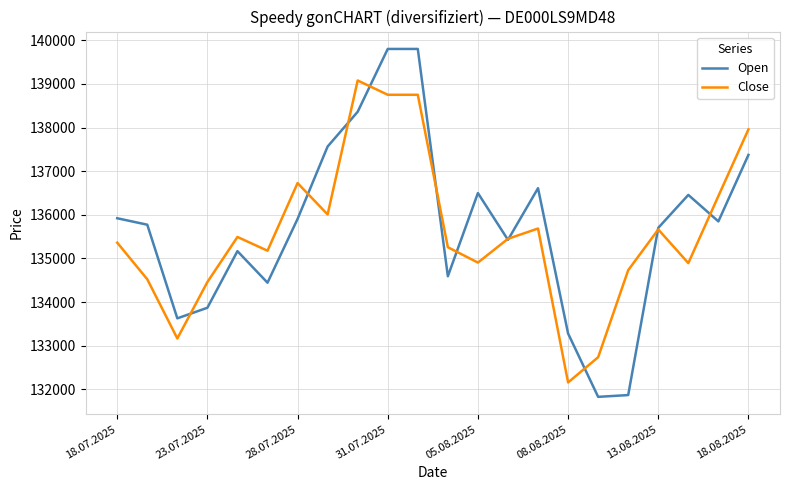

Which series has the largest range (max minus min)?

Open